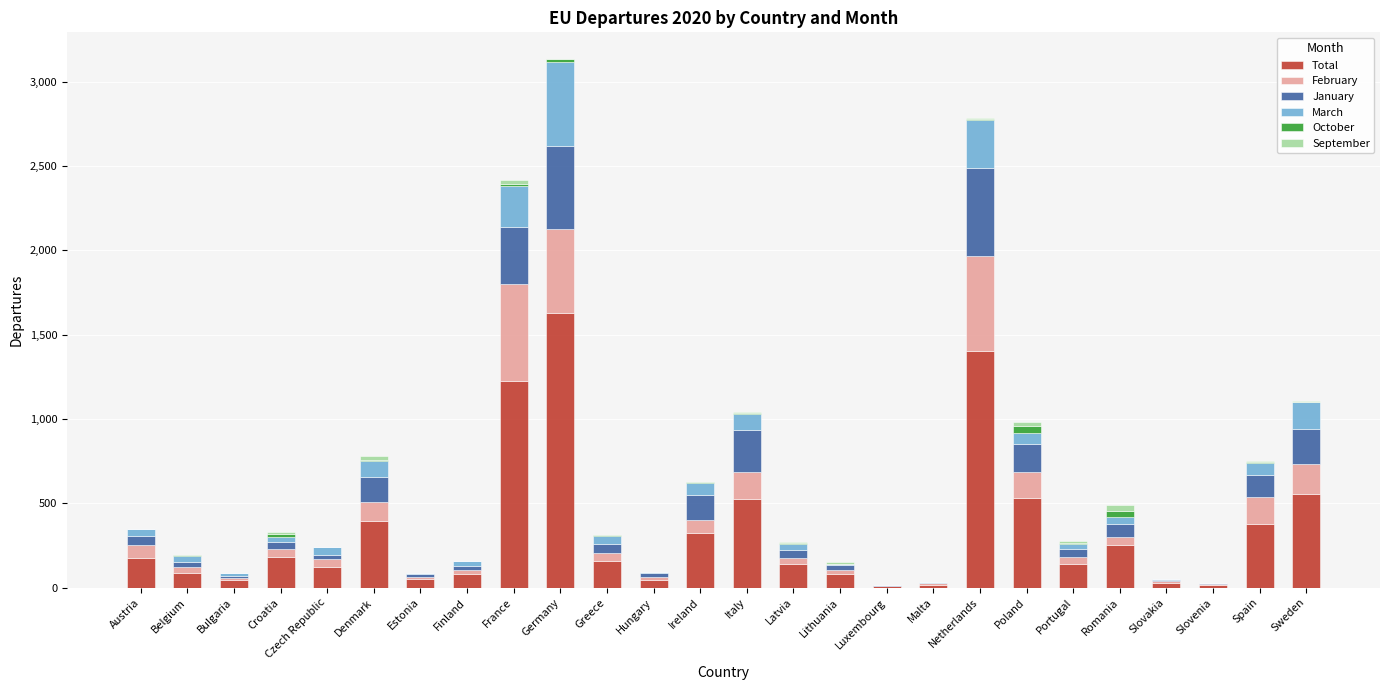

What is the maximum value for Total?

1625